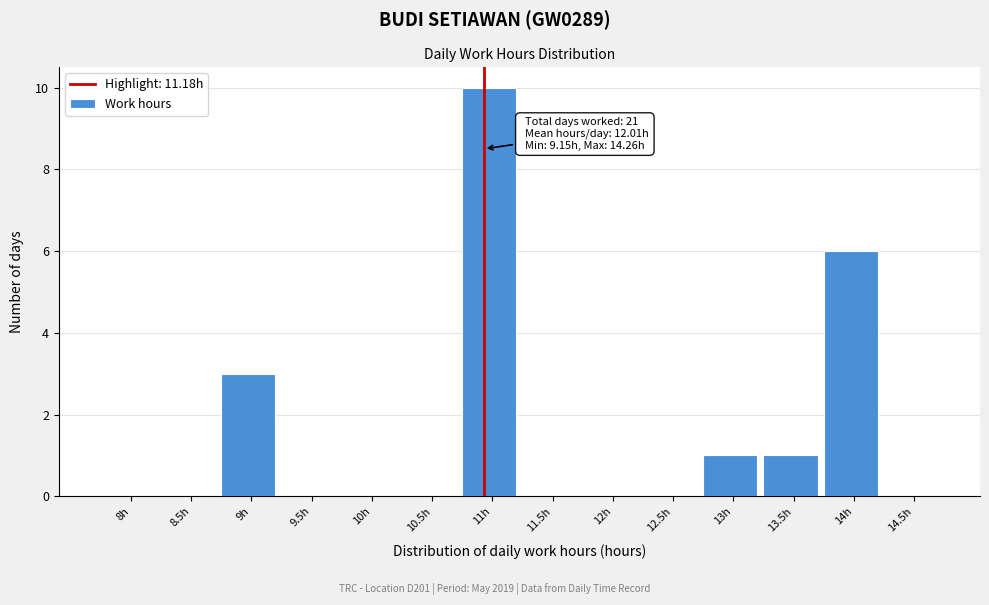

Reading right to left, list all the values displayed in this chart.

14.5h=0	14h=6	13.5h=1	13h=1	12.5h=0	12h=0	11.5h=0	11h=10	10.5h=0	10h=0	9.5h=0	9h=3	8.5h=0	8h=0